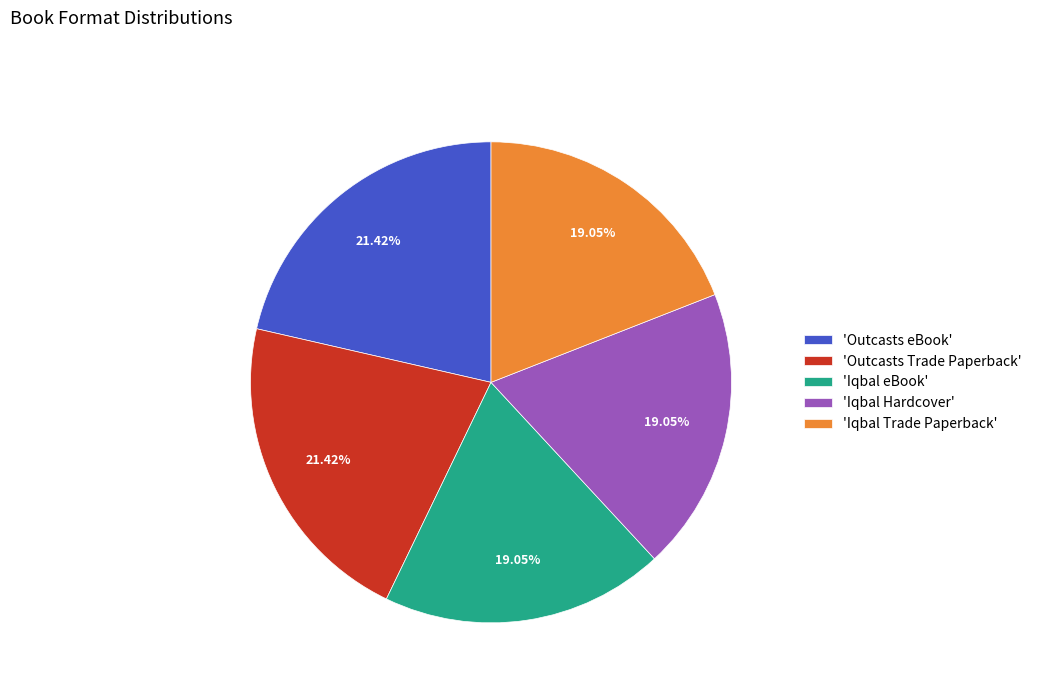

Which has a higher value, 'Iqbal Hardcover' or 'Outcasts eBook'?

'Outcasts eBook'